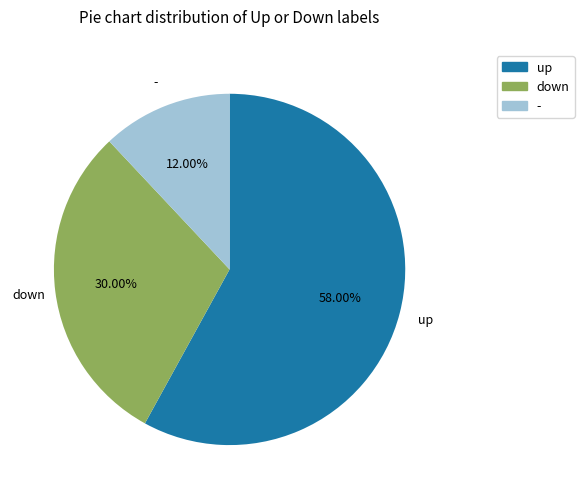

Which slice is the smallest?

-